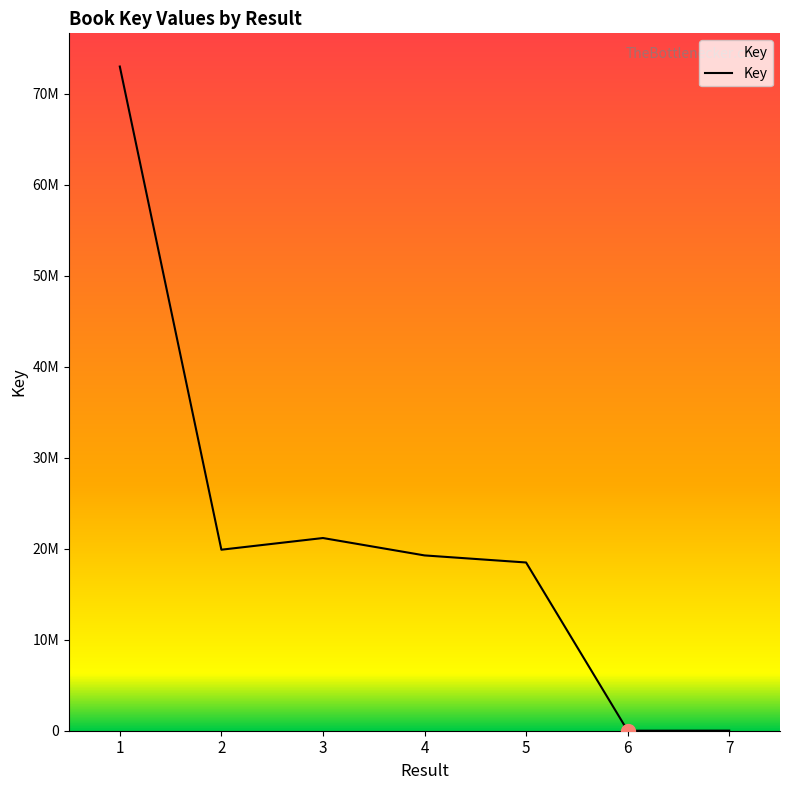

Is this an area chart (filled region under the line)?

No